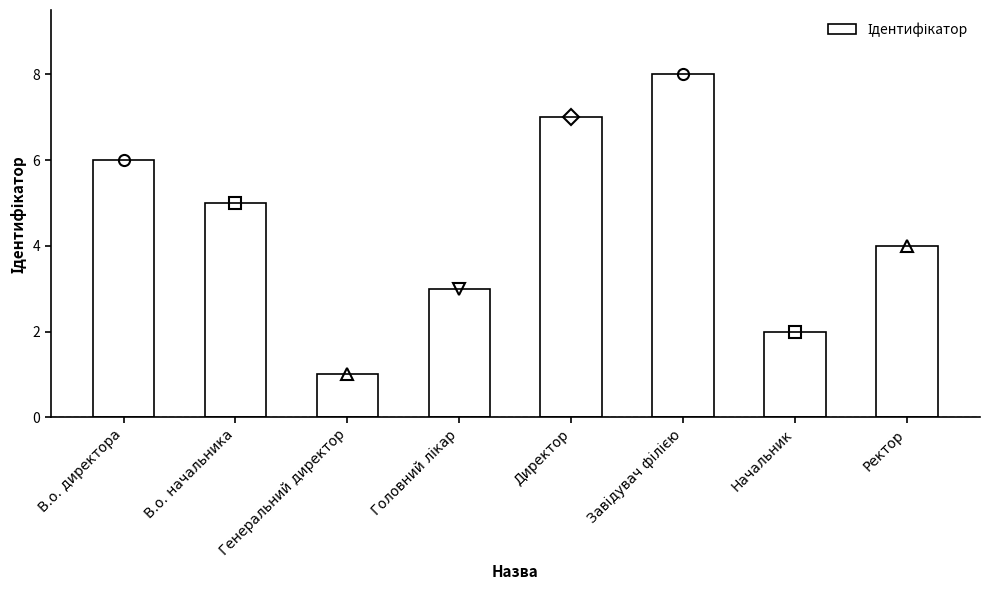

The chart shows a value of 6 at В.о. директора. True or false?

True